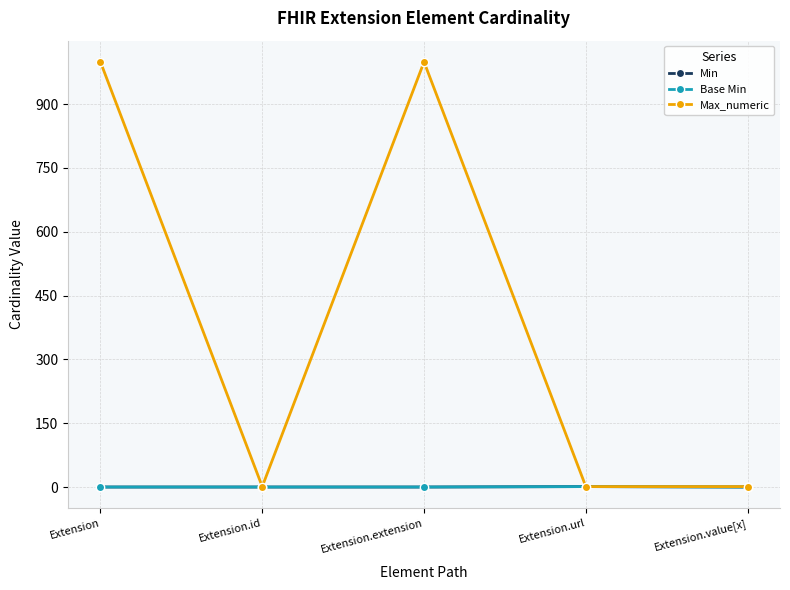

True or false: Base Min has more than 0 points higher than both neighbors.

True